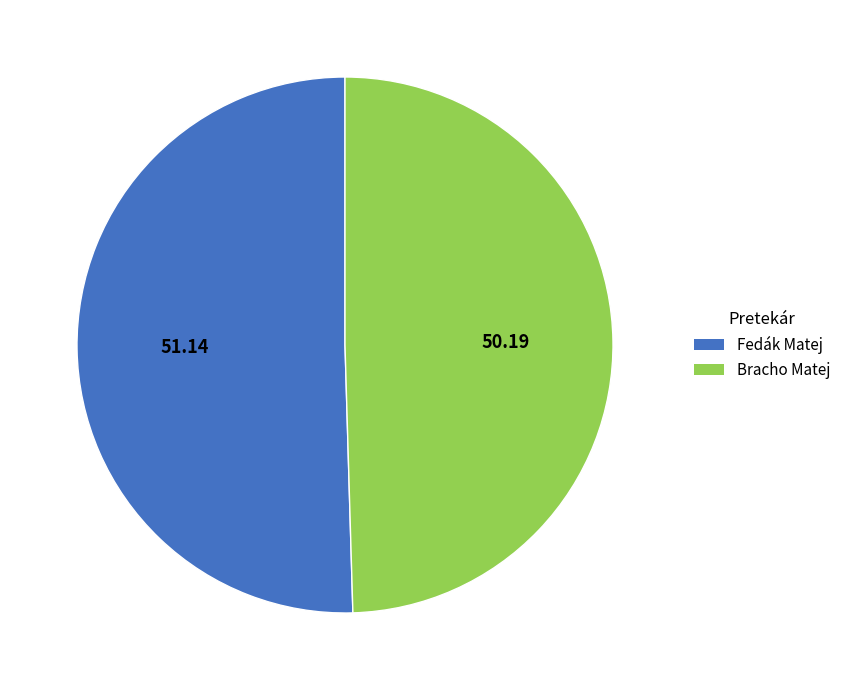

How many segments does this pie chart have?

2